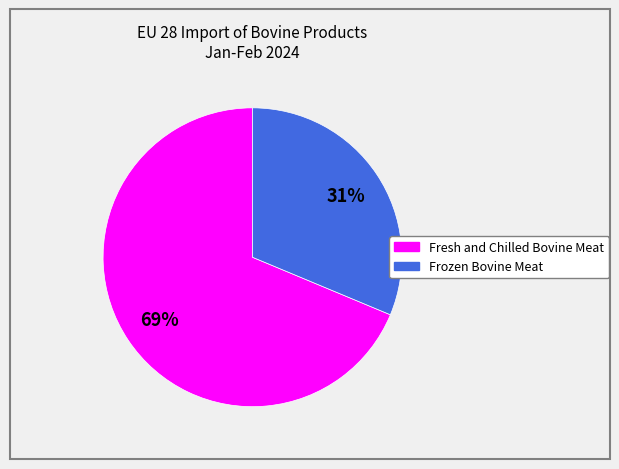

How many segments does this pie chart have?

2